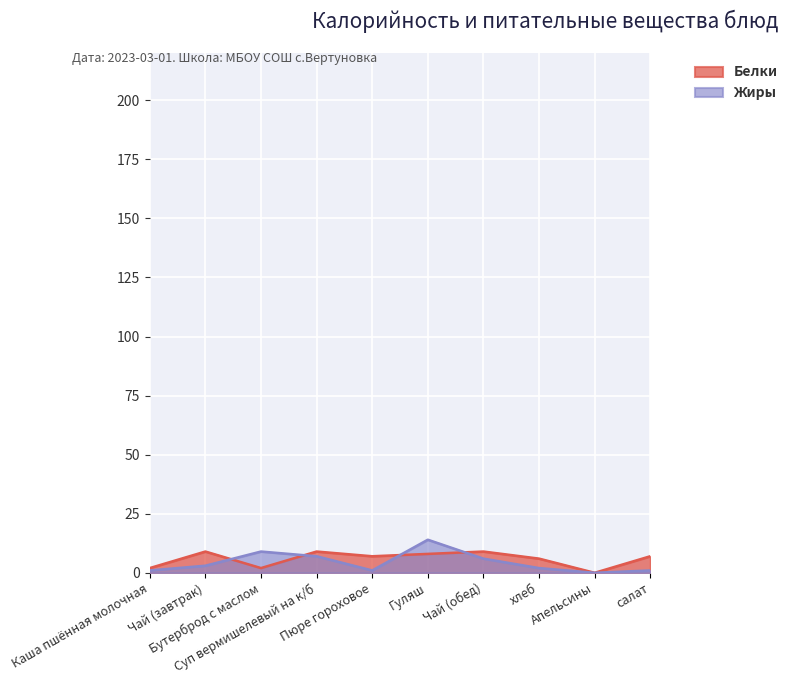

What is the difference between the highest and lowest values at Чай (обед)?

3